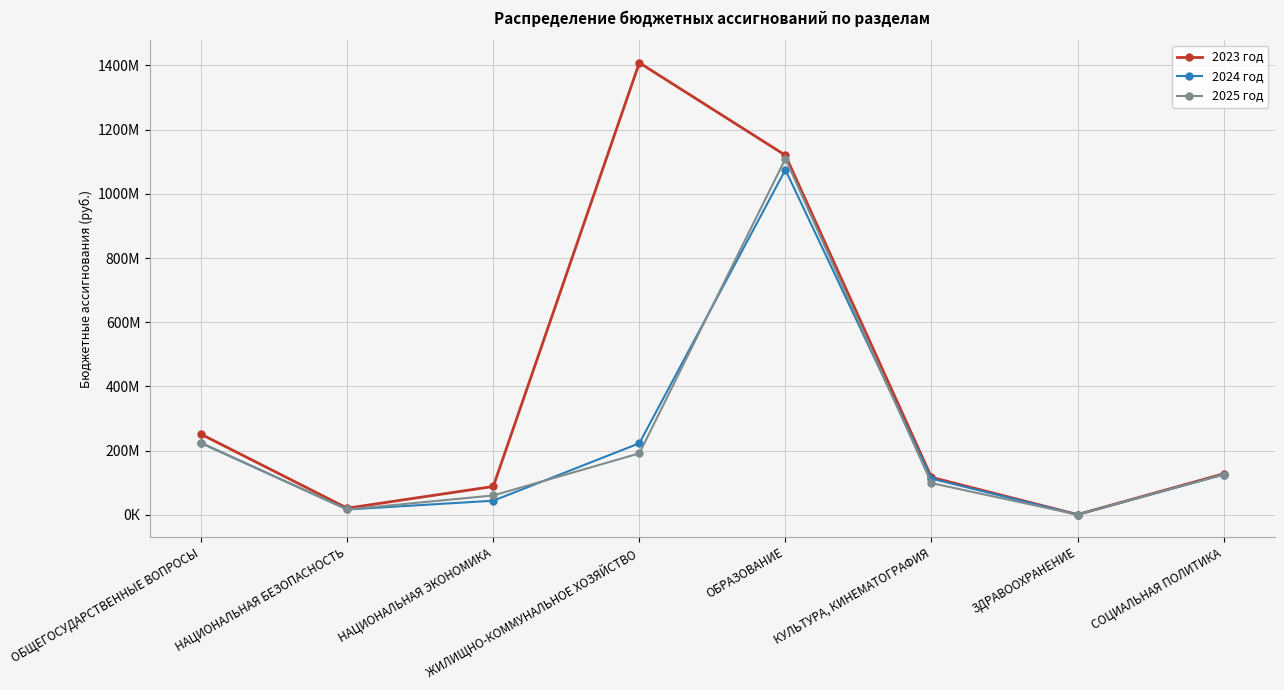

What is the spread (max minus min) of values at КУЛЬТУРА, КИНЕМАТОГРАФИЯ?

18136344.3